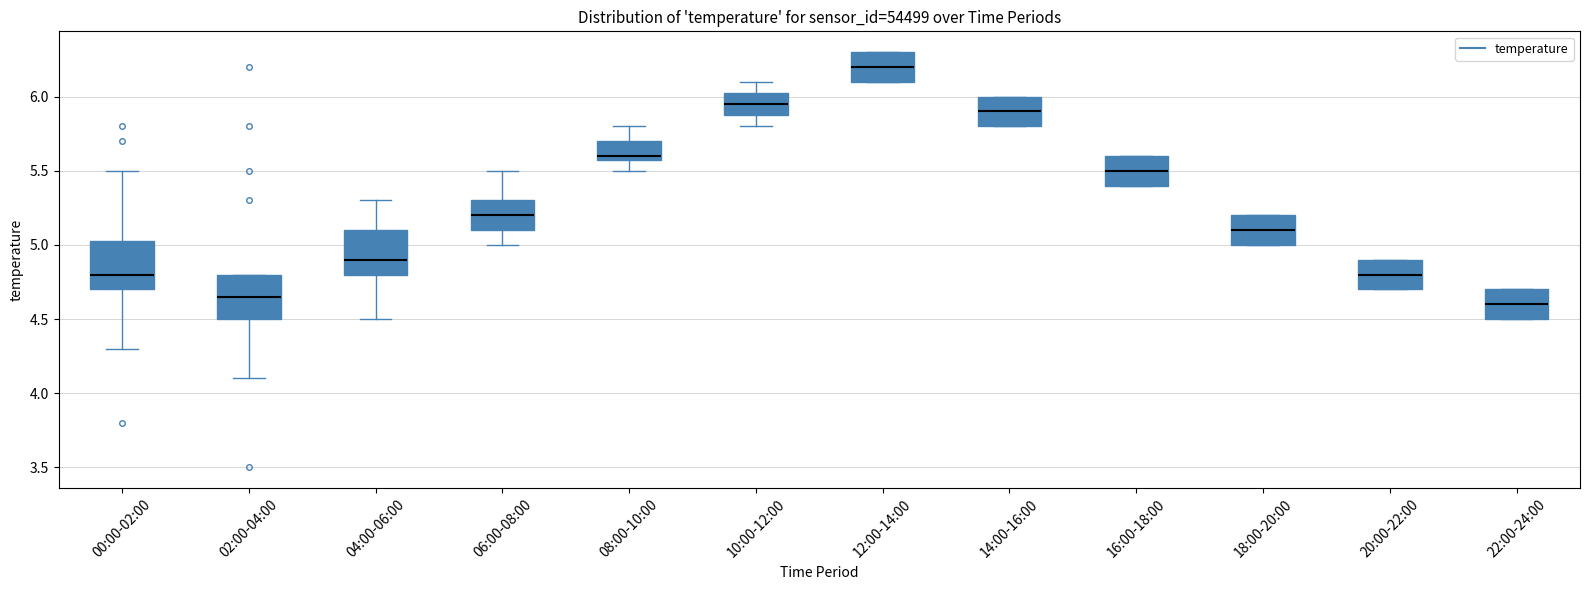

Which box has the highest median line?

12:00-14:00